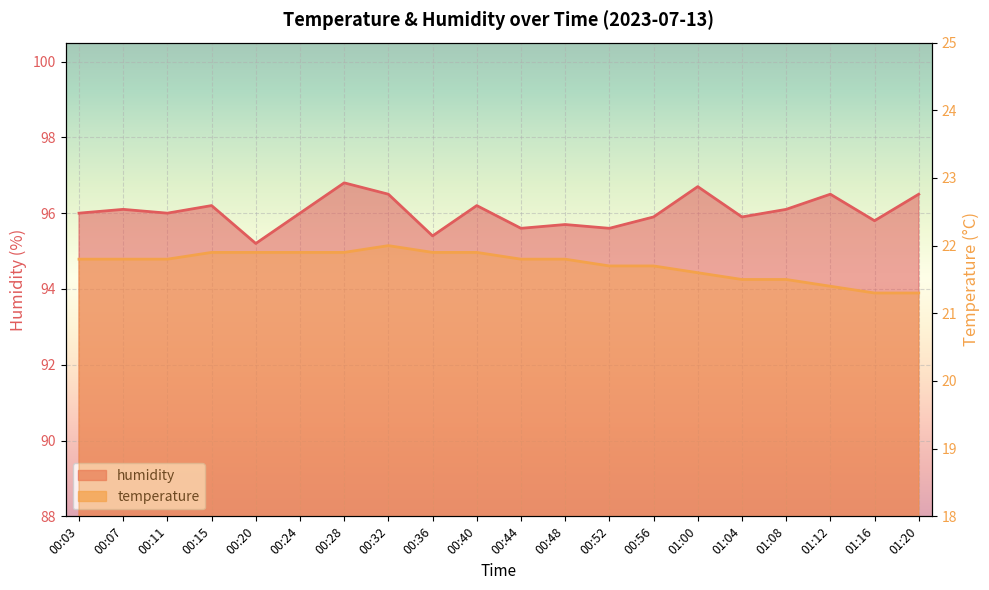

What is the difference between the second highest and second lowest values in the humidity series?

1.3